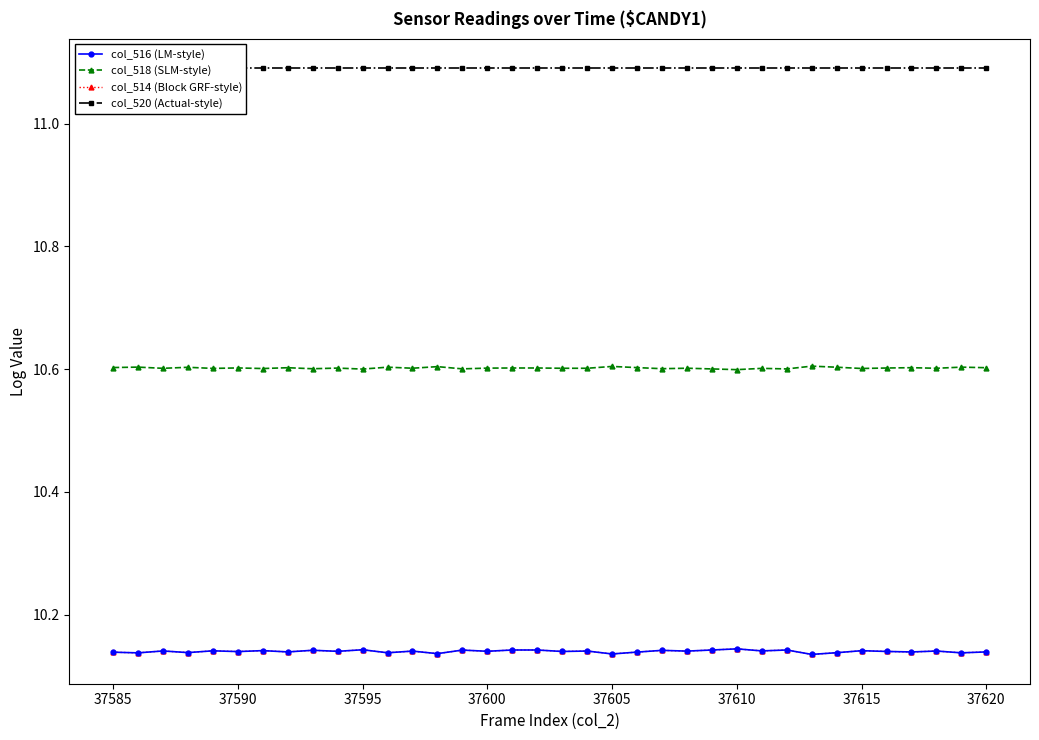

Where is col_518 (SLM-style) nearest to the value 10?

37610